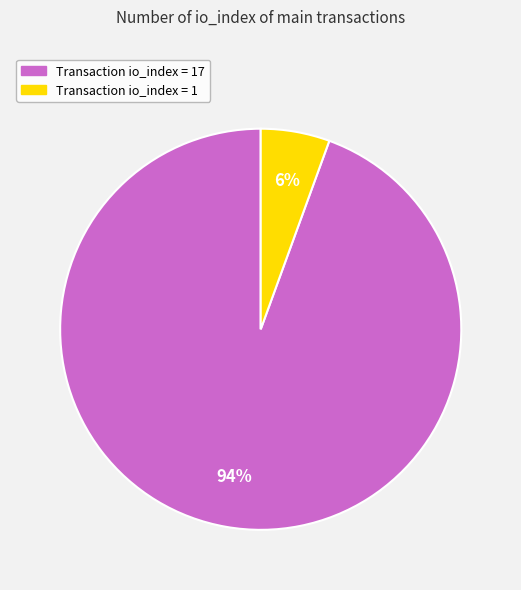

Is there any slice that represents more than half of the pie?

Yes